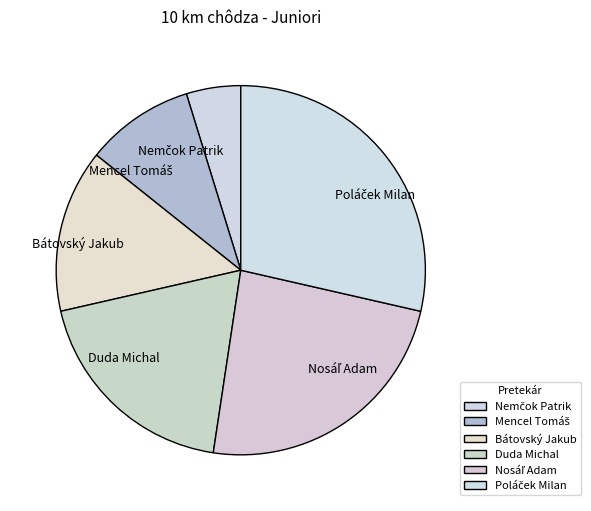

Combined, do Duda Michal and Bátovský Jakub account for over 50%?

No